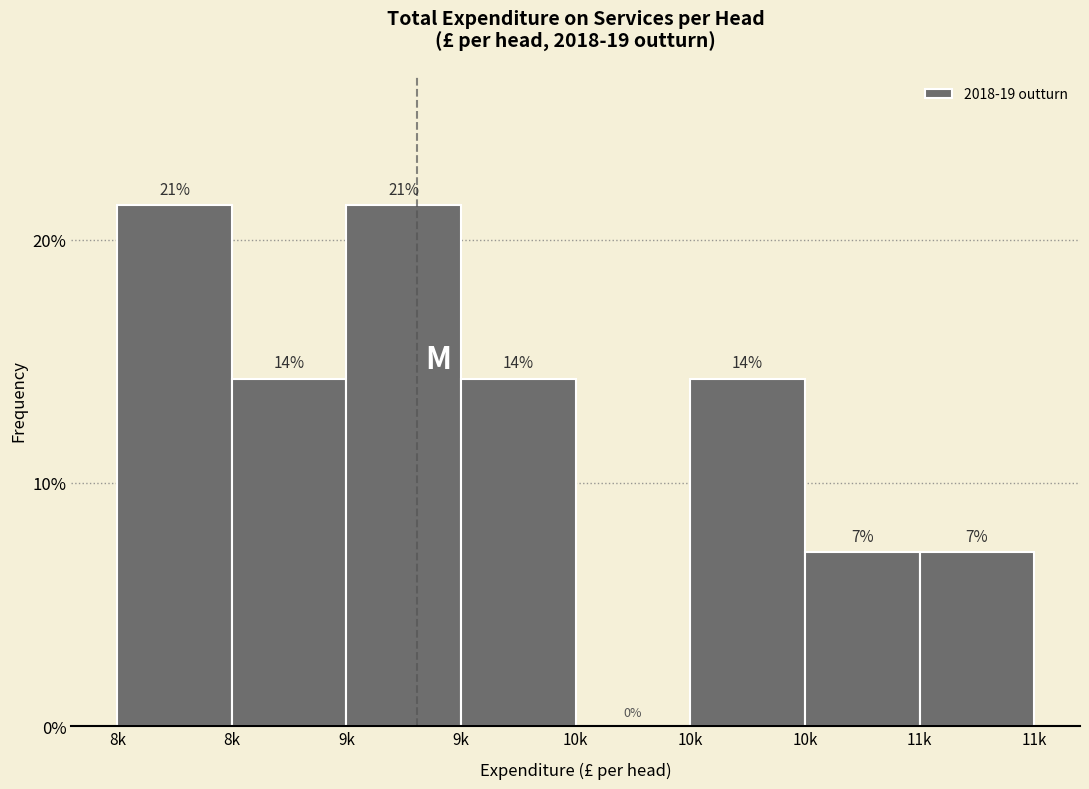

Are the bars horizontal?

No